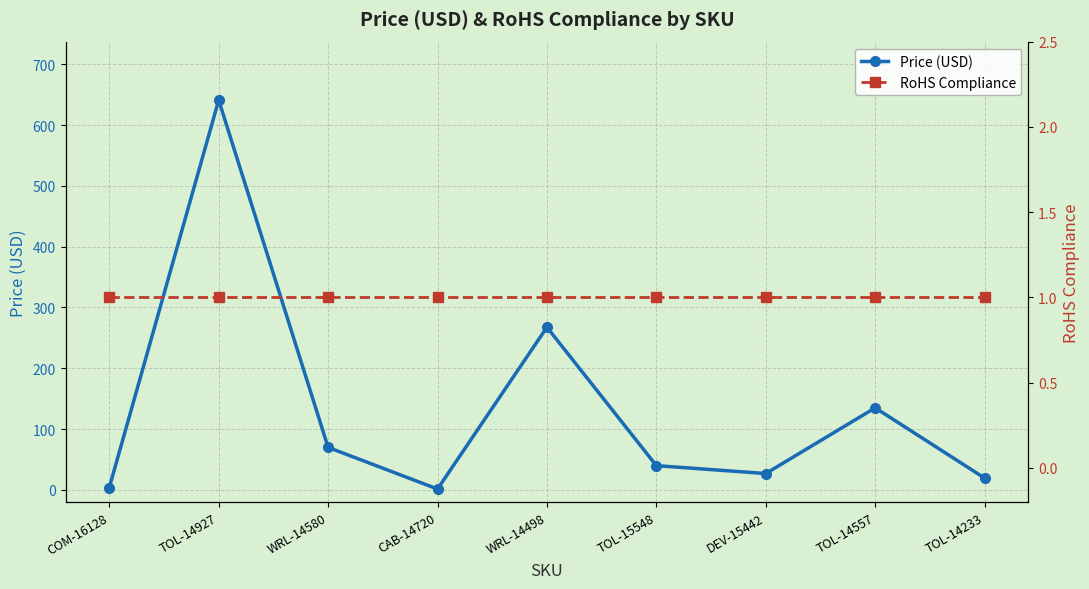

What is the greatest value displayed?

641.0